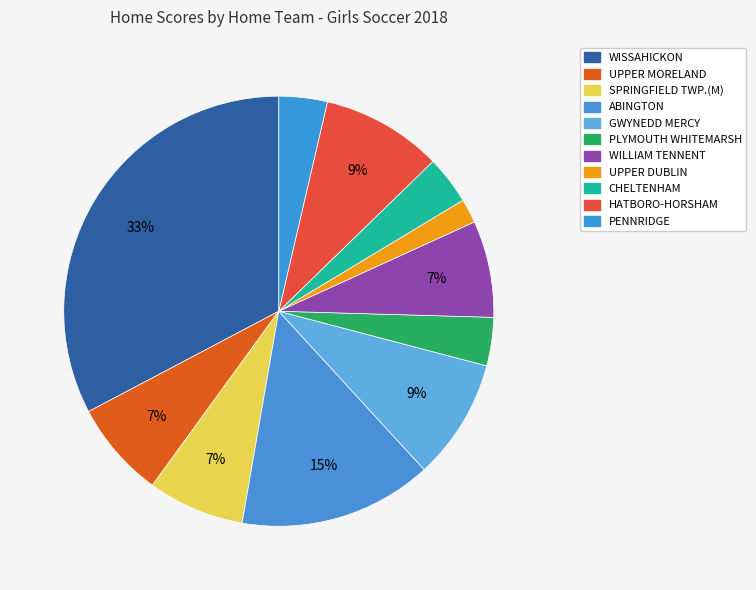

How many slices are in this pie chart?

11